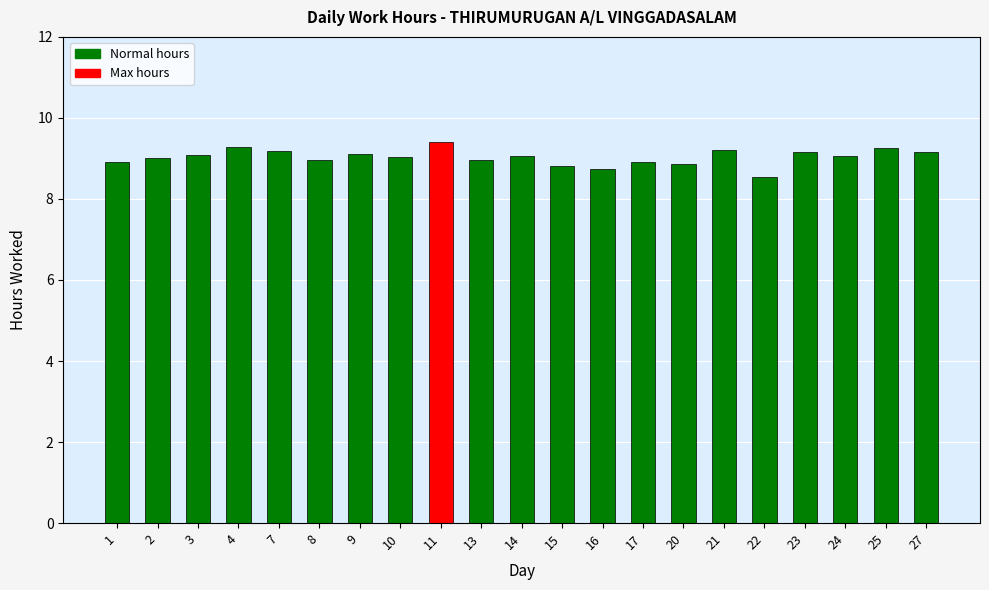

What is the difference between the maximum and second lowest values?

0.7